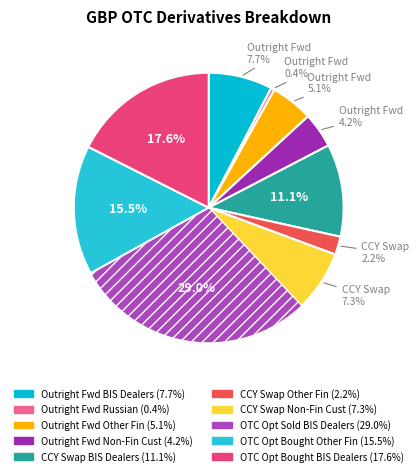

How many slices are in this pie chart?

10